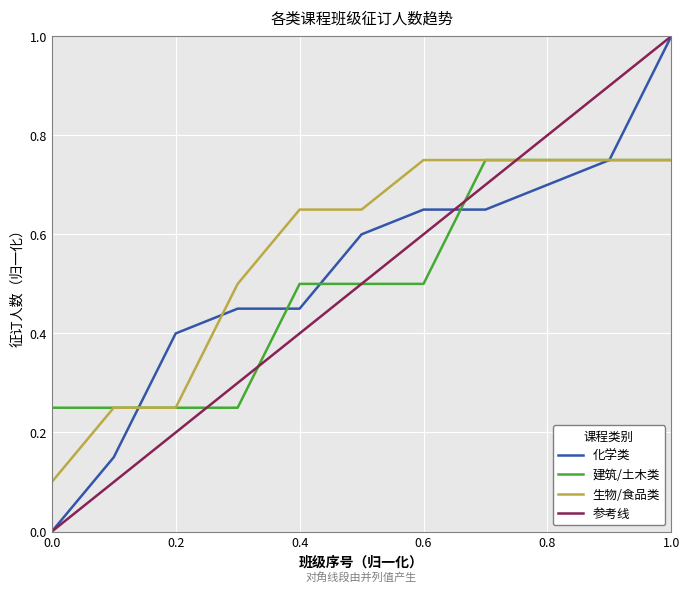

True or false: 生物/食品类 and 参考线 intersect in this chart.

True